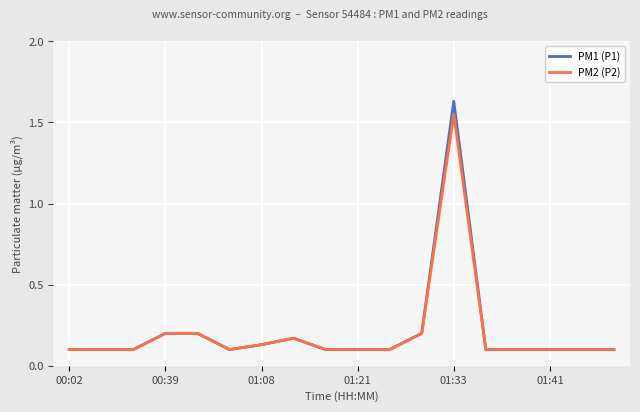

Which series has the largest range (max minus min)?

PM1 (P1)